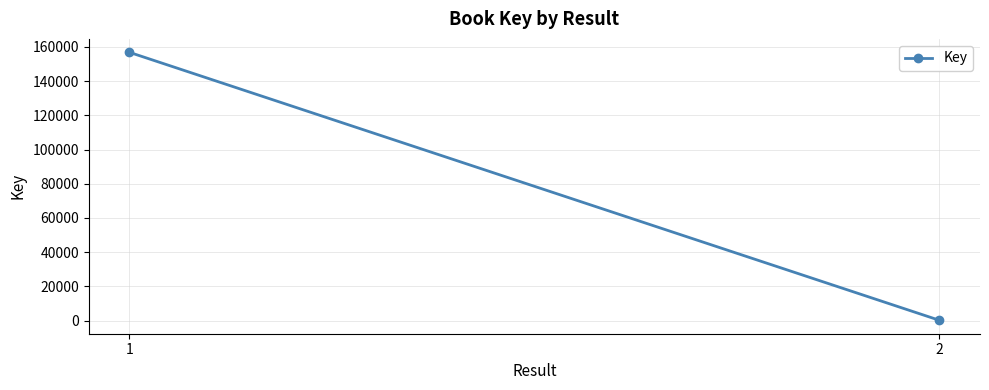

How many values are below 156825?

1